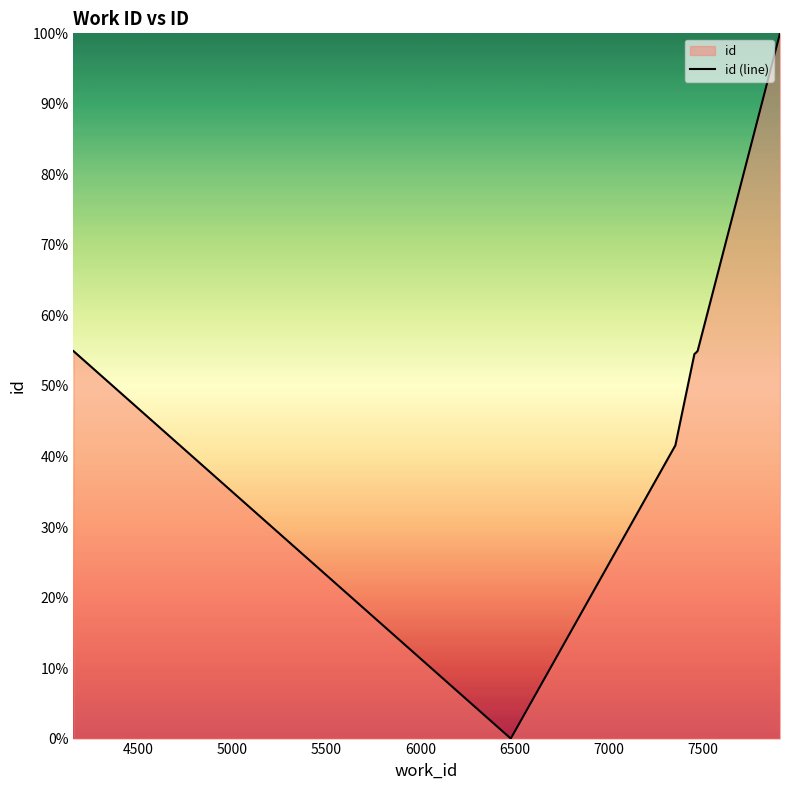

What is the average value?

52.5